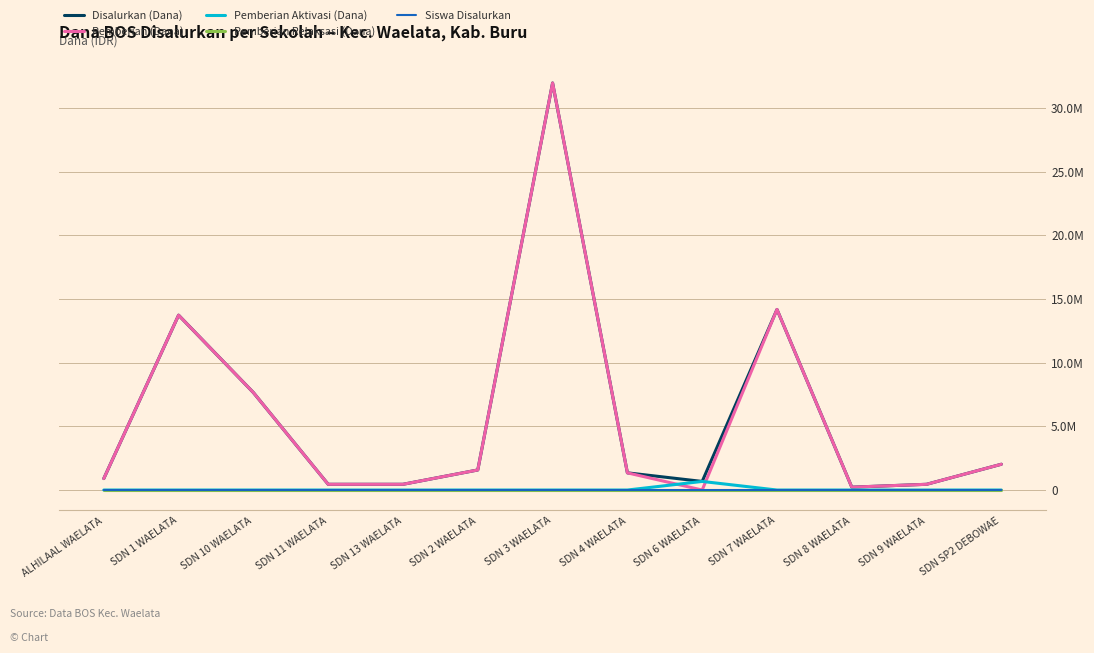

Where does the Pemberian (Dana) series first go above 1350000?

SDN 1 WAELATA